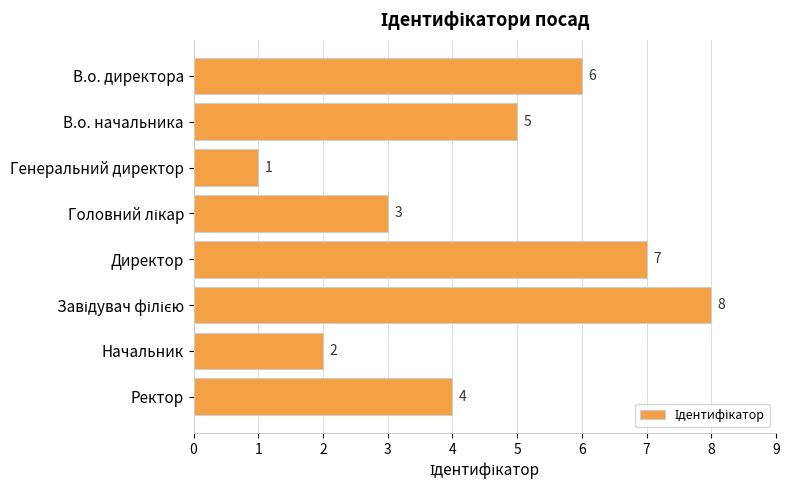

How many data points are less than 5?

4